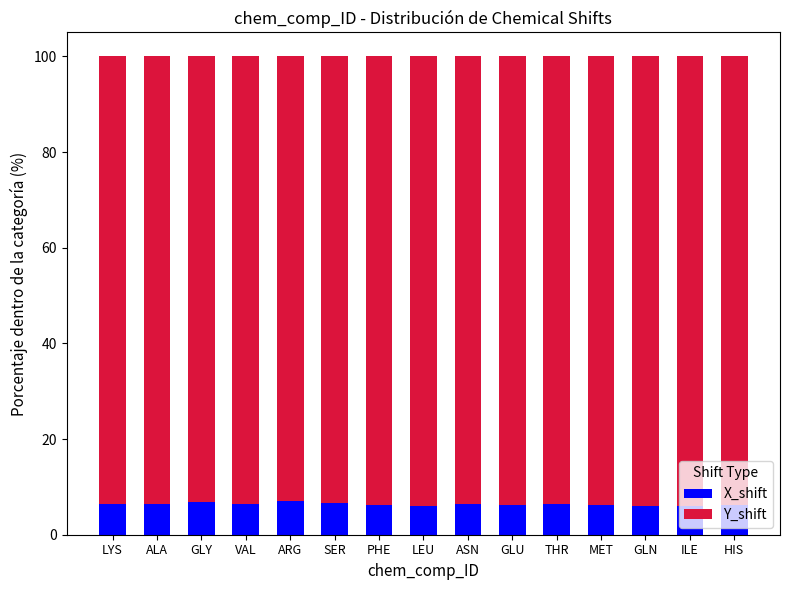

What is the sum of the X_shift values at GLN and HIS?

12.1